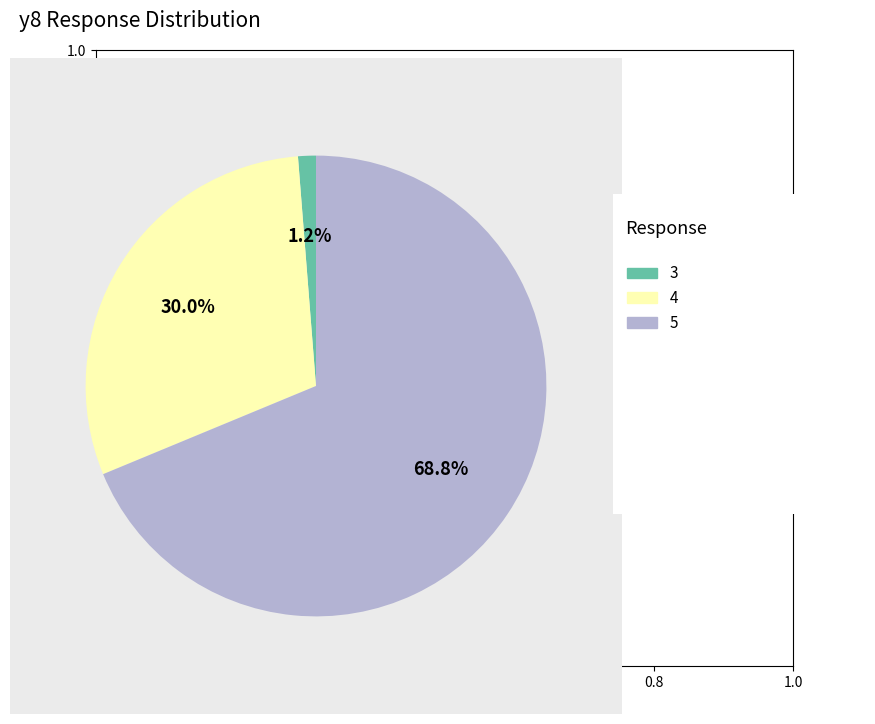

Is there a majority slice in this chart?

Yes